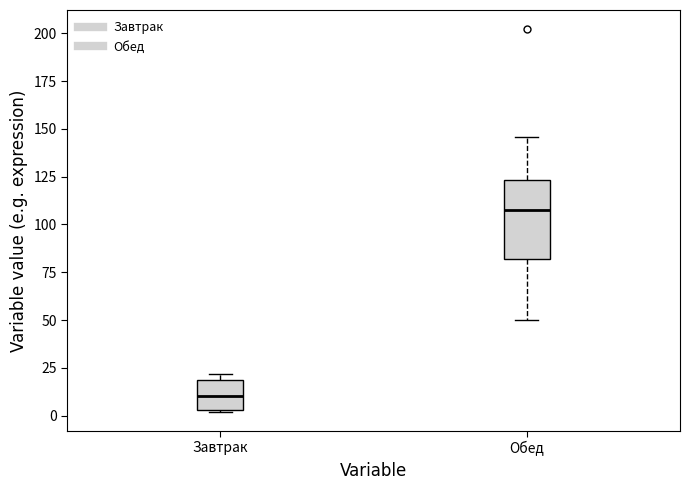

Reading left to right, read every box against the y-axis: the position of its median line, the range the box covers, and the ends of its whiskers. The values are not printed on the chart, so give them approximately, as read against the axis.

Завтрак: median 10, box 5 to 20, whiskers 0 to 20 (just above the box's upper edge)
Обед: median 105, box 80 to 125, whiskers 50 to 145